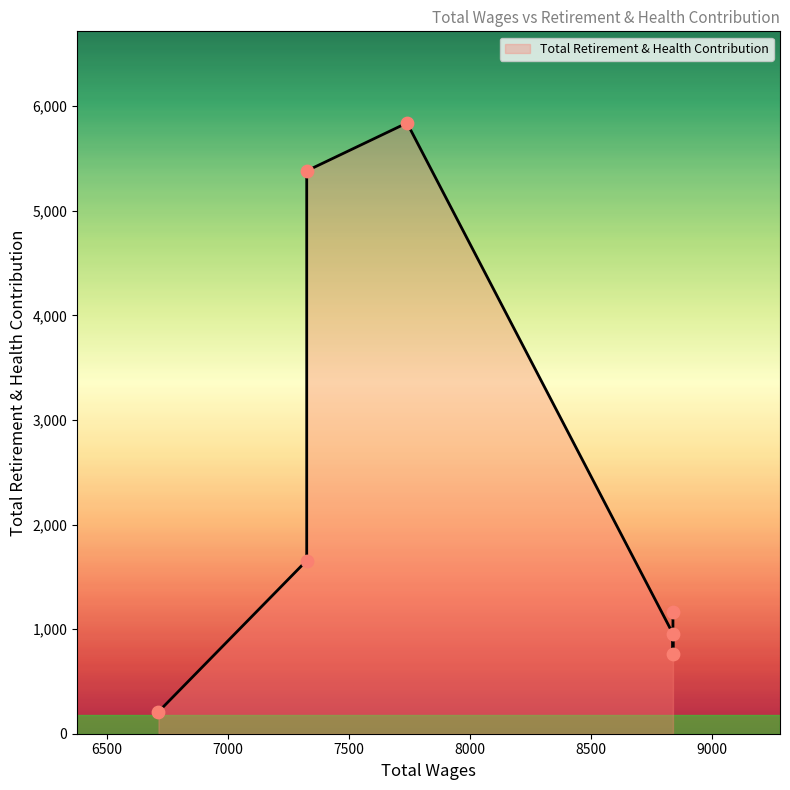

Between 8838.0 and 8838.0, which is larger?

8838.0